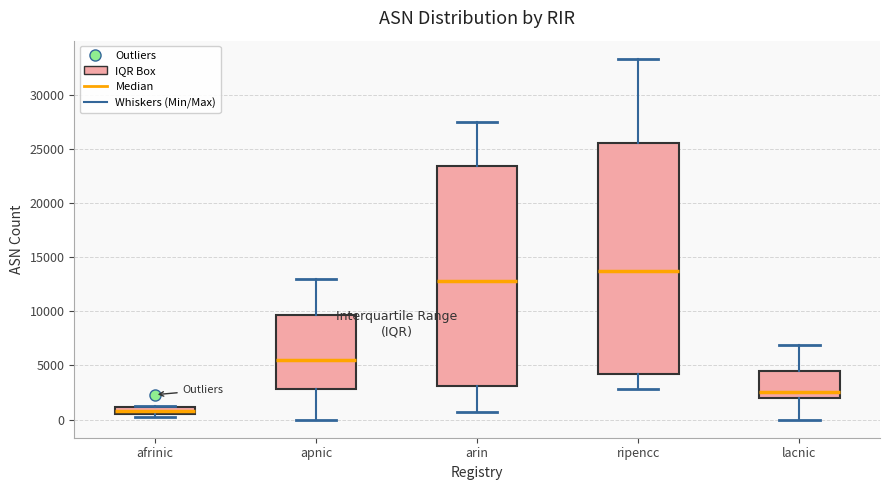

Comparing the boxes themselves (not the whiskers), which one is the tallest?

ripencc